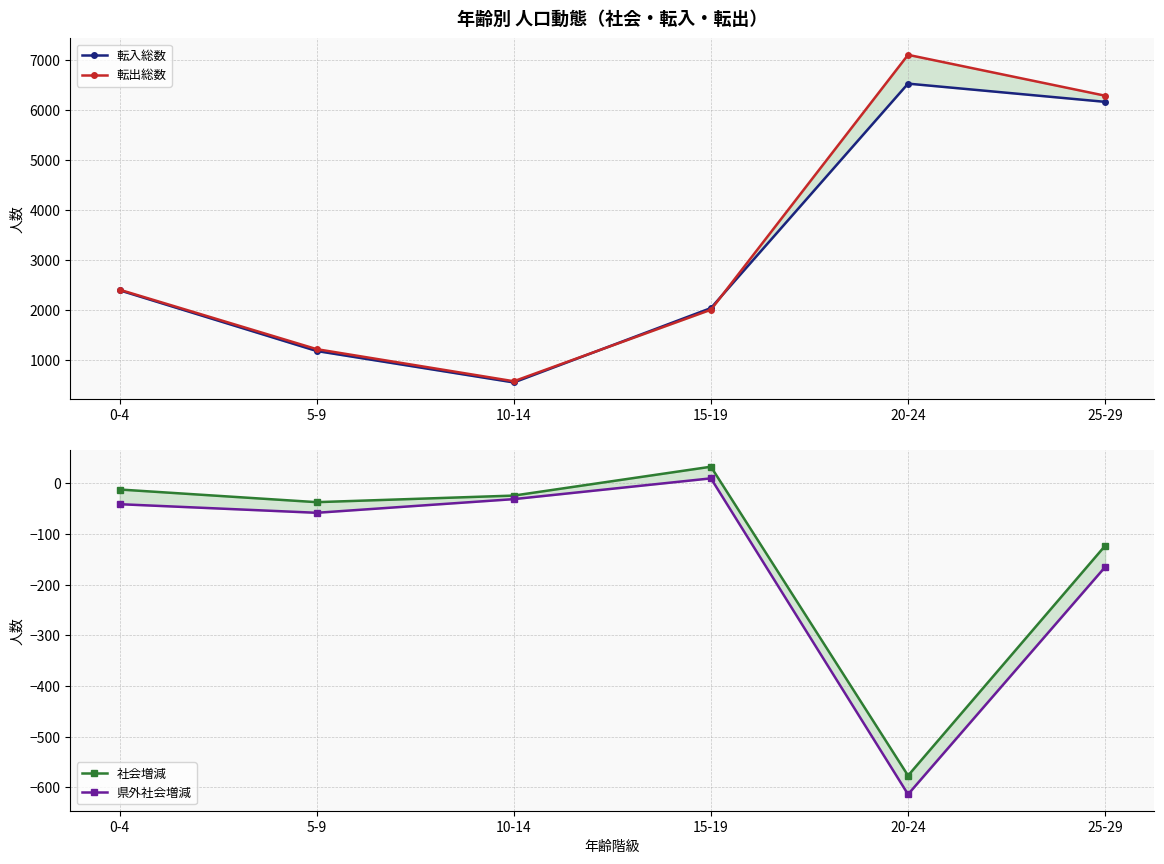

What is the label of the 6th point from the left?

25-29